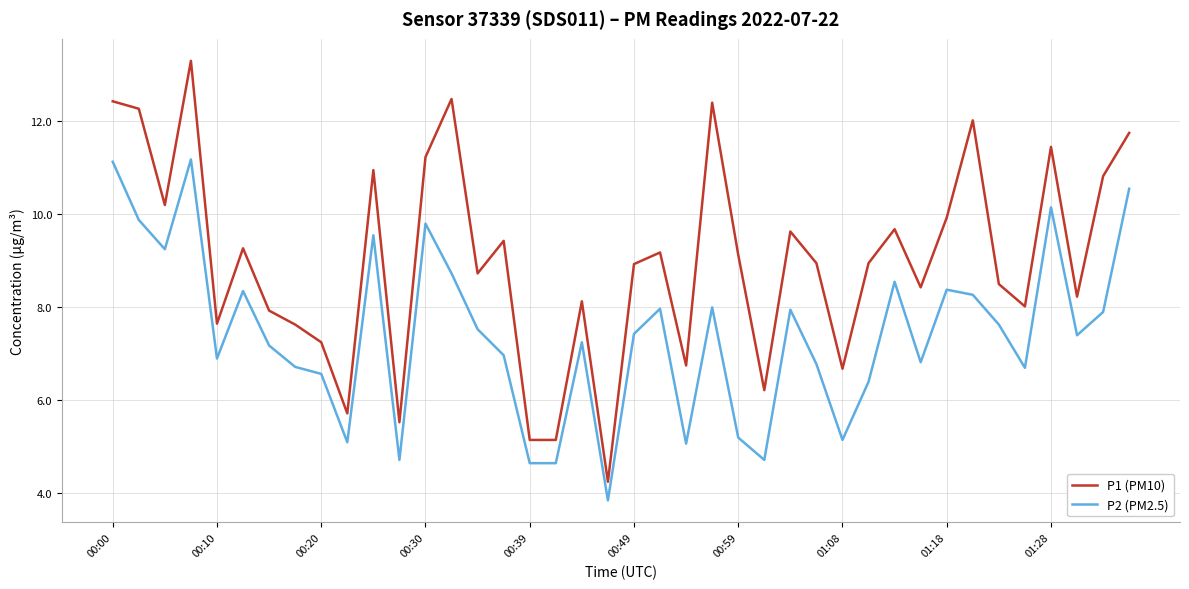

Is this an area chart (filled region under the line)?

No